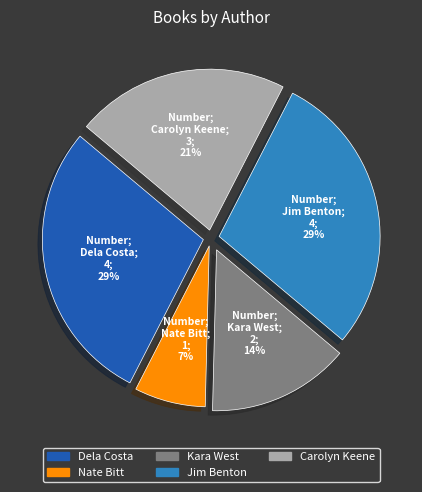

To the nearest percent, what is the average slice percentage?

20%